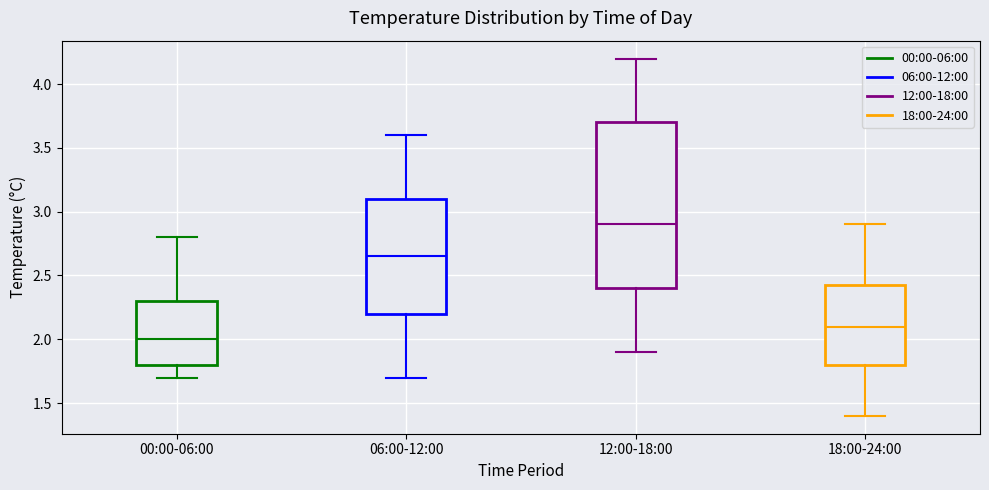

Where does the median line of the box for 18:00-24:00 sit on the y-axis? The values are not printed on the chart, so give them approximately, as read against the axis.

2.10